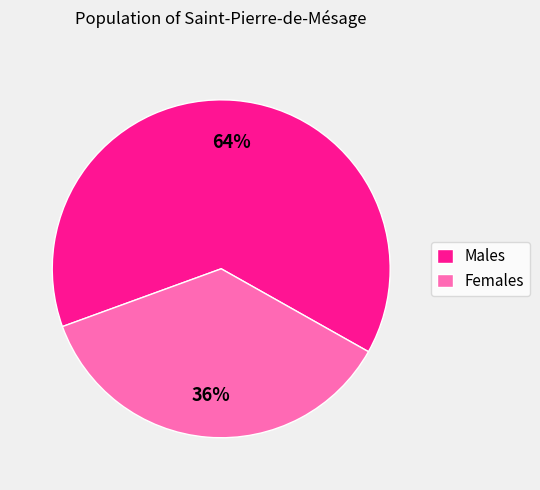

Approximately how many times larger is the value at Females compared to Males?

0.6